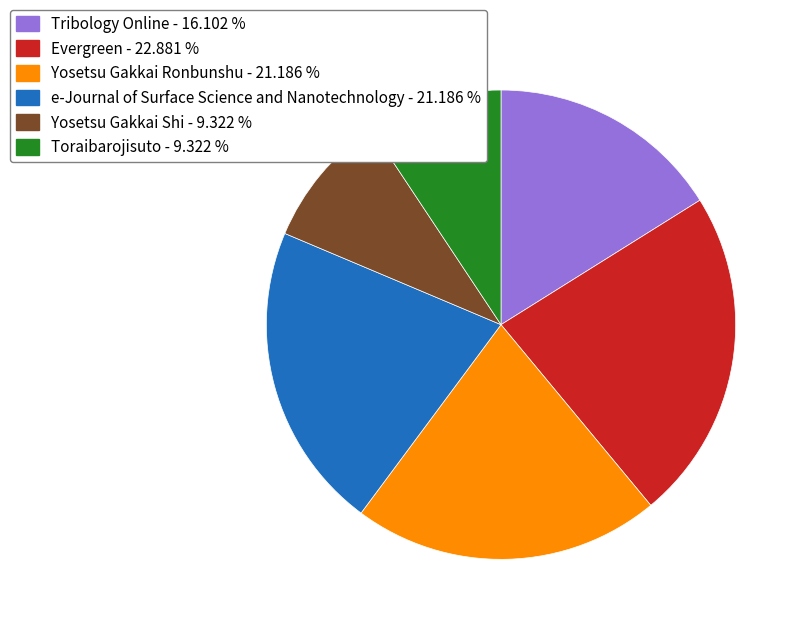

Between e-Journal of Surface Science and Nanotechnology and Yosetsu Gakkai Shi, which is larger?

e-Journal of Surface Science and Nanotechnology